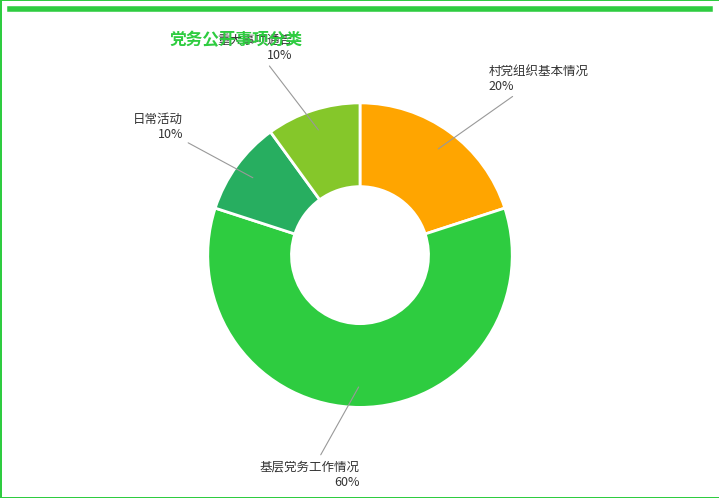

To the nearest percent, what is the difference between the largest and smallest slice percentages?

50%